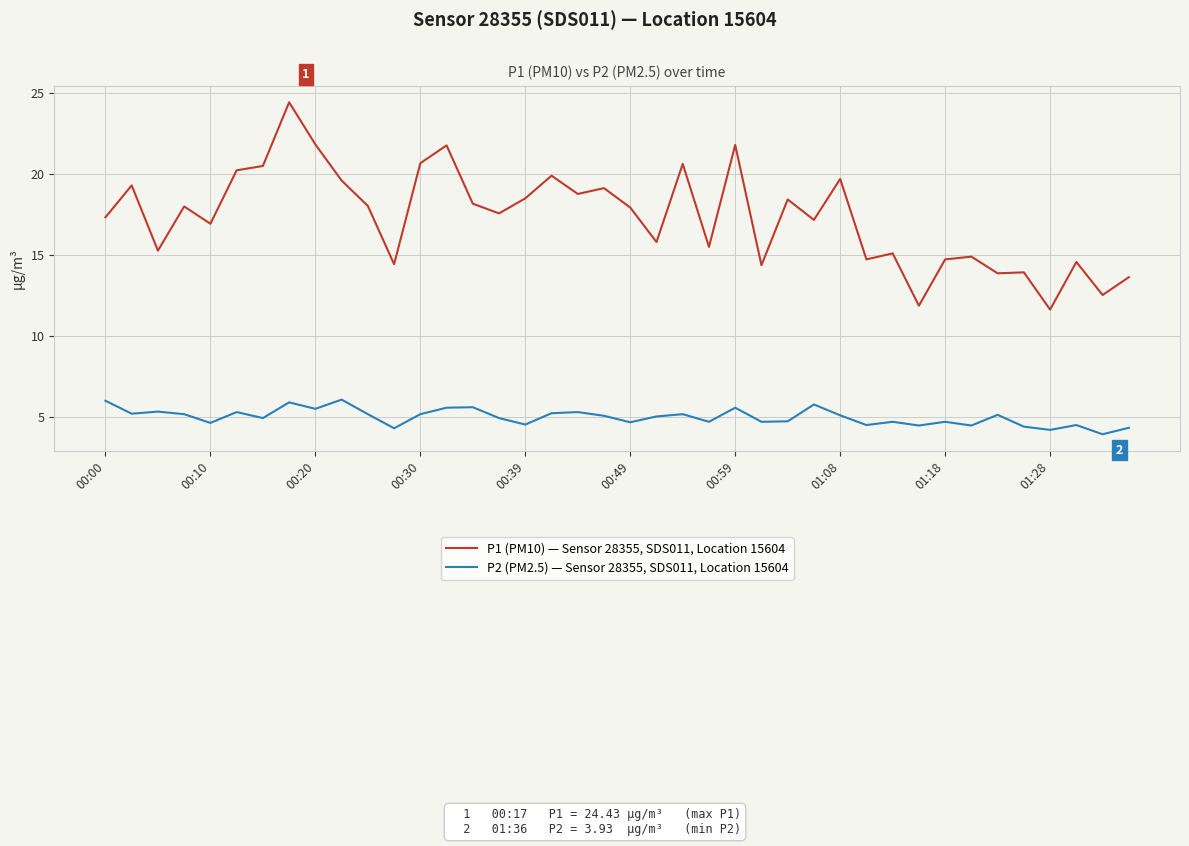

What is the highest value of the P2 (PM2.5) — Sensor 28355, SDS011, Location 15604 series?

6.1